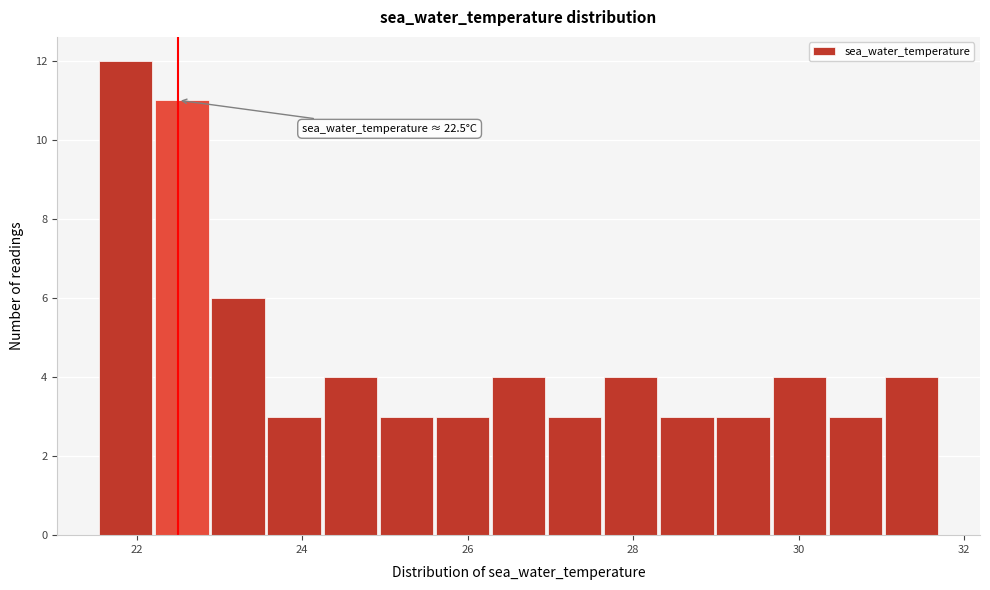

Around what value on the x-axis is the tallest bar? Give the approximate position of its centre, as read against the axis.

21.8